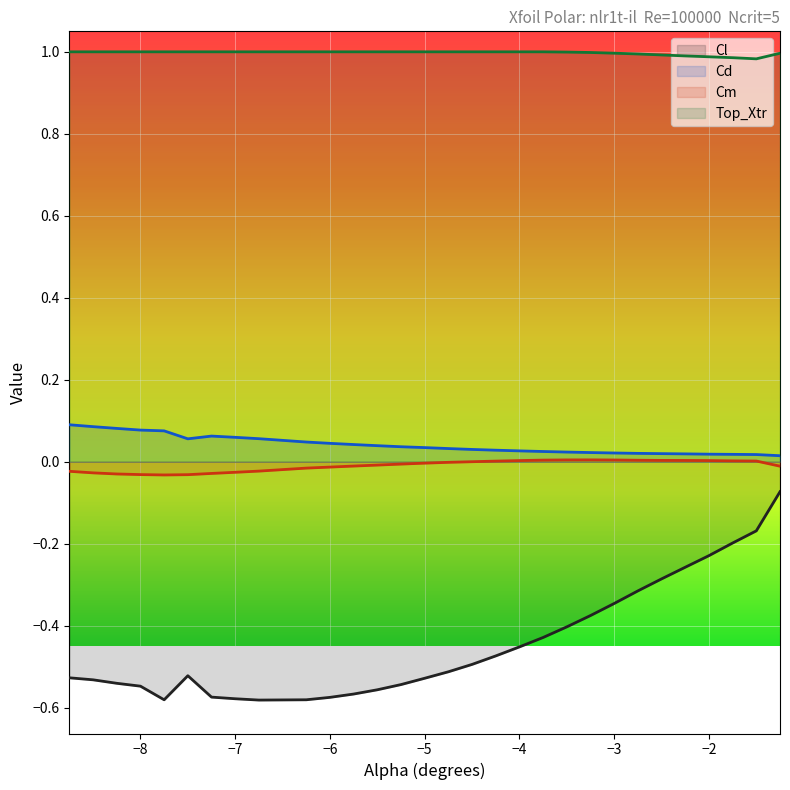

The chart shows a value of -0.8 at −6. True or false?

False